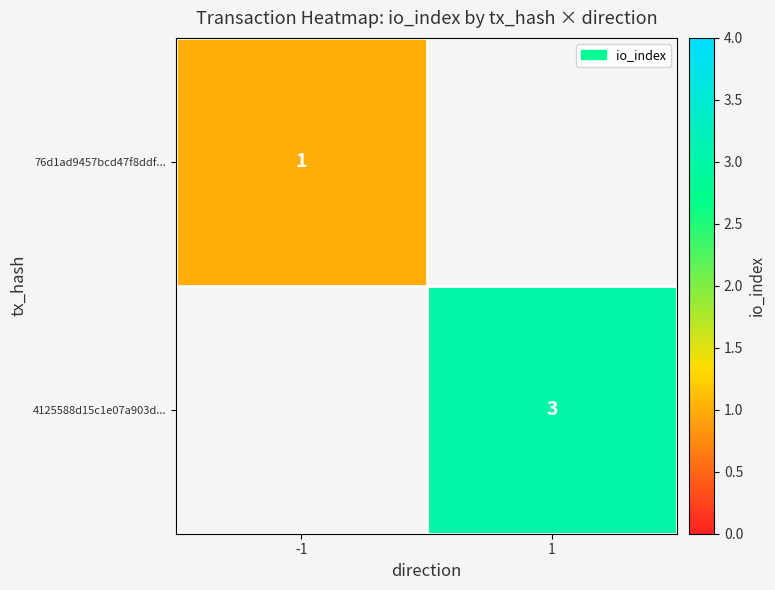

The 4125588d15c1e07a903d... series shows 3 at 1. True or false?

True